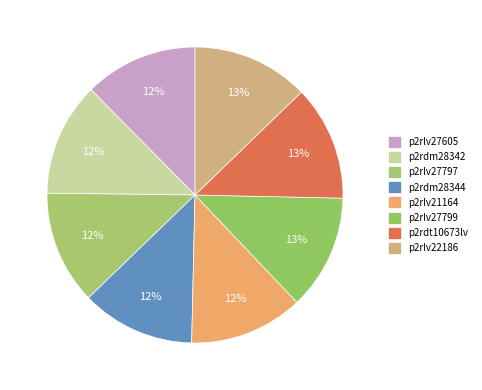

Which category has the smallest portion of the pie?

p2rlv27605